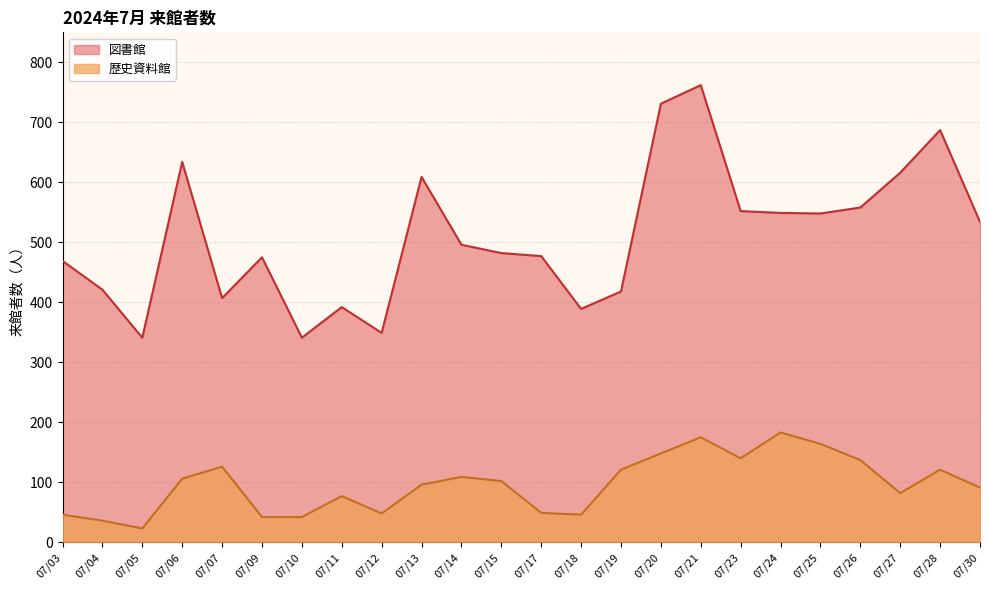

True or false: 歴史資料館 and 図書館 cross at least once.

False